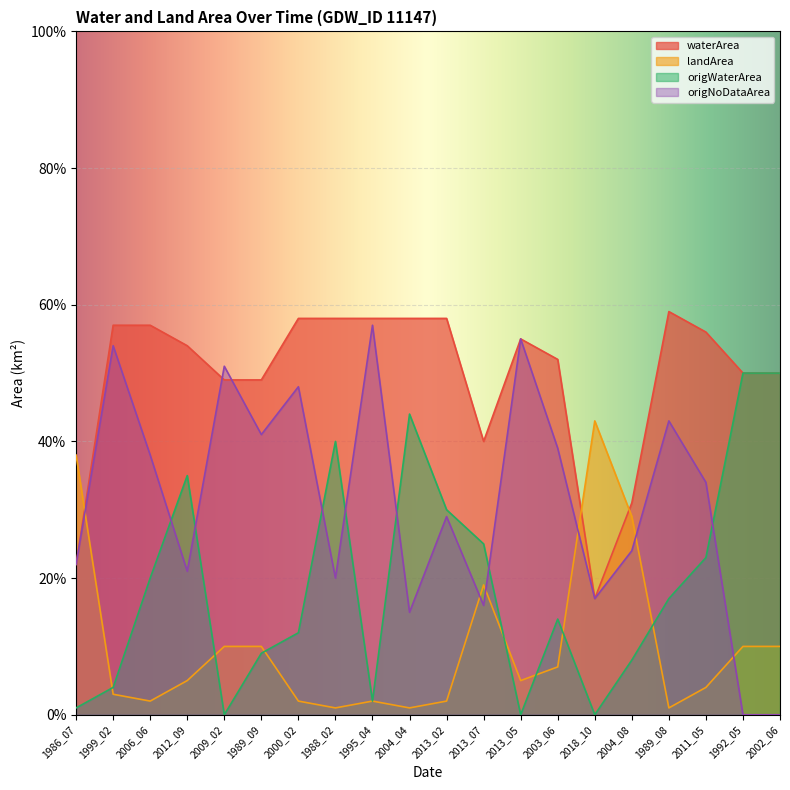

True or false: origWaterArea and origNoDataArea intersect in this chart.

True